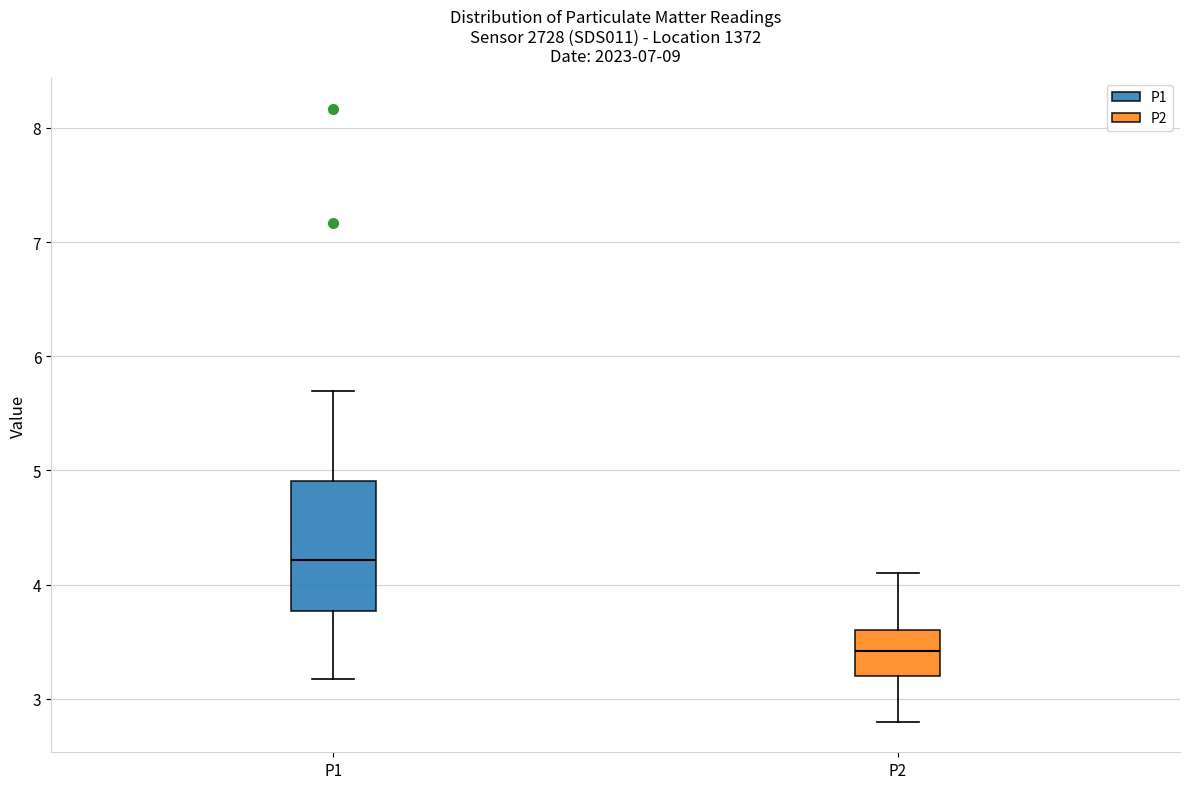

Reading left to right, read every box against the y-axis: the position of its median line, the range the box covers, and the ends of its whiskers. The values are not printed on the chart, so give them approximately, as read against the axis.

P1: median 4.2, box 3.8 to 4.9, whiskers 3.2 to 5.7
P2: median 3.4, box 3.2 to 3.6, whiskers 2.8 to 4.1